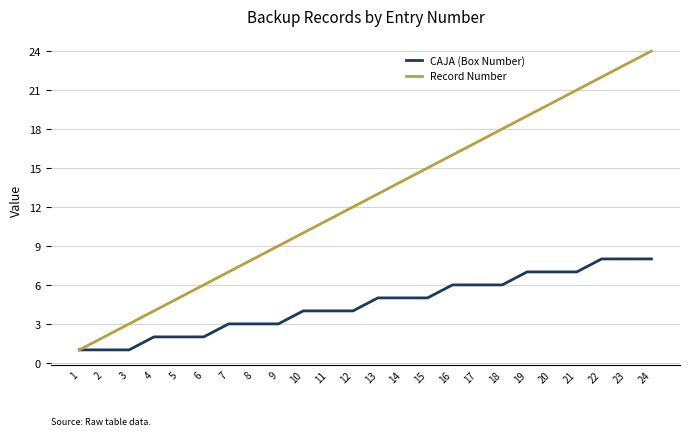

Reading left to right, what are all the values shown in this chart?

CAJA (Box Number): 1=1	2=1	3=1	4=2	5=2	6=2	7=3	8=3	9=3	10=4	11=4	12=4	13=5	14=5	15=5	16=6	17=6	18=6	19=7	20=7	21=7	22=8	23=8	24=8
Record Number: 1=1	2=2	3=3	4=4	5=5	6=6	7=7	8=8	9=9	10=10	11=11	12=12	13=13	14=14	15=15	16=16	17=17	18=18	19=19	20=20	21=21	22=22	23=23	24=24